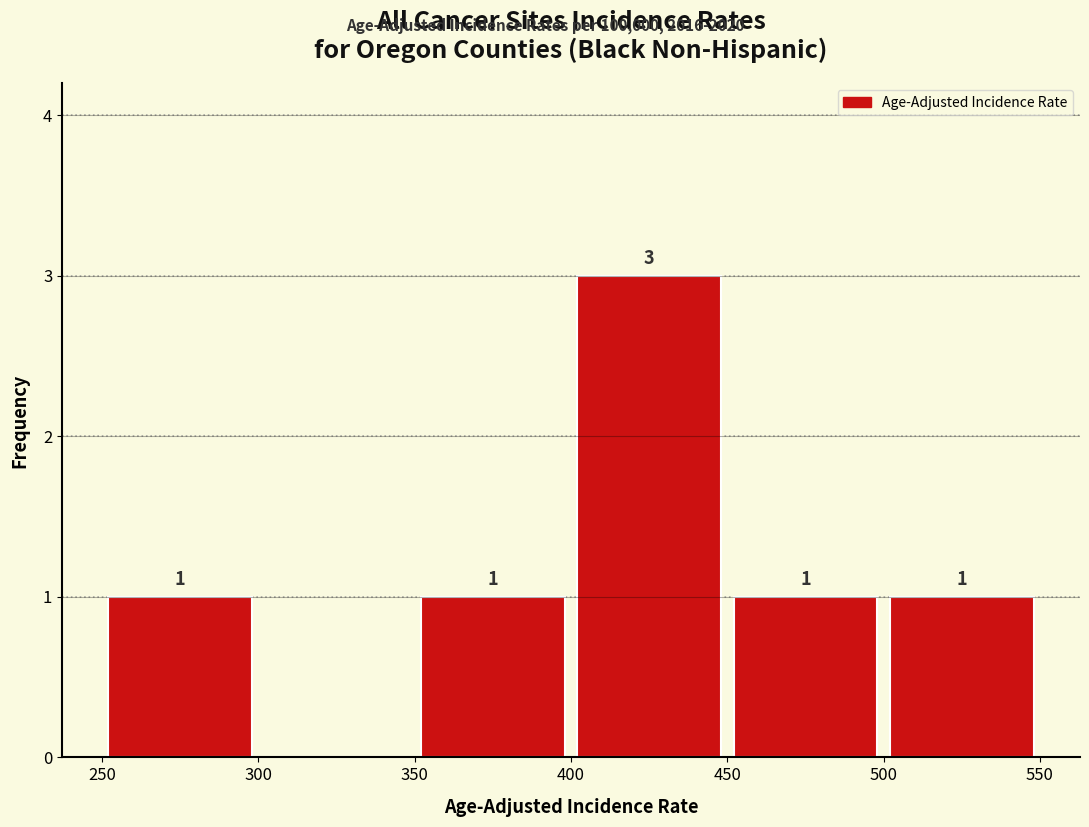

Over which range of the x-axis is the bar tallest?

400 to 450